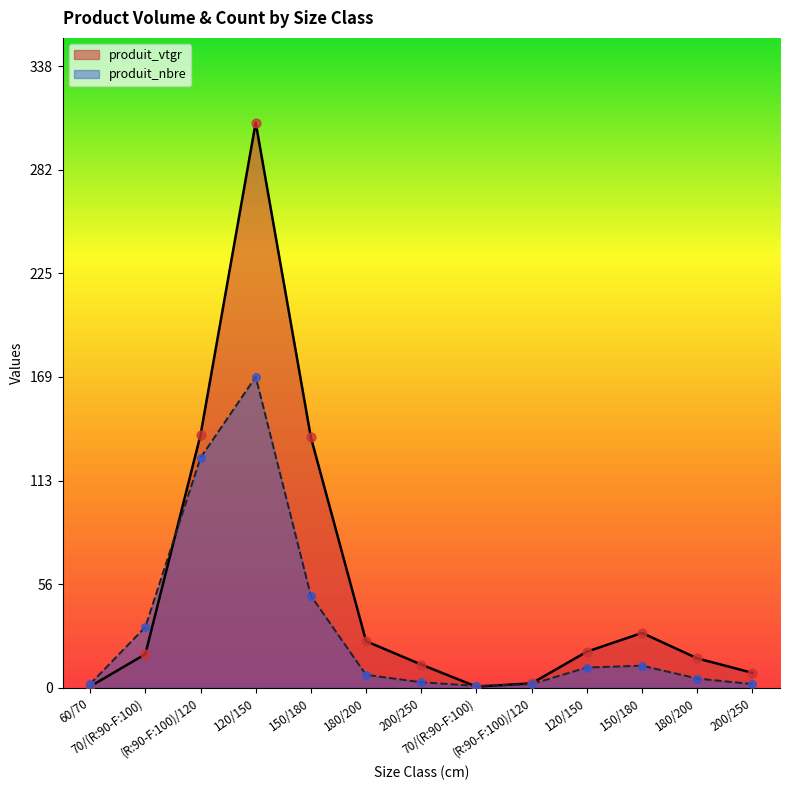

At which category is the sum across all series the highest?

120/150